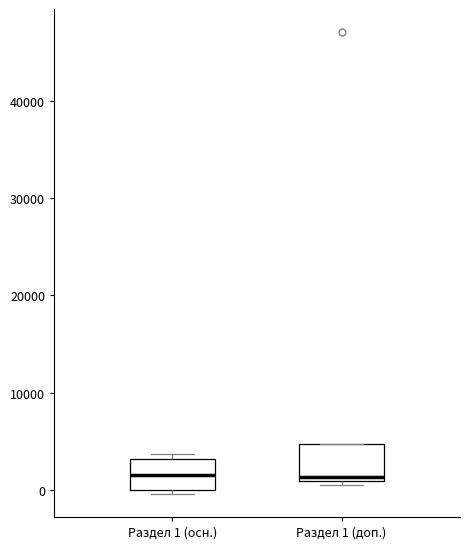

Reading left to right, read every box against the y-axis: the position of its median line, the range the box covers, and the ends of its whiskers. The values are not printed on the chart, so give them approximately, as read against the axis.

Раздел 1 (осн.): median 2000, box 0 to 3000, whiskers 0 (just below the box's lower edge) to 4000
Раздел 1 (доп.): median 1000 (just above the box's lower edge), box 1000 to 5000, whiskers 1000 (just below the box's lower edge) to 5000